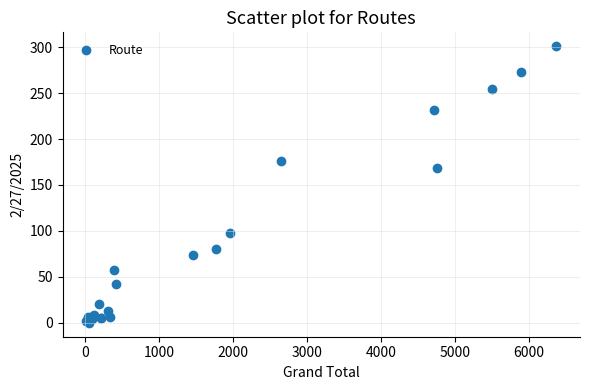

What Y value in the scatter plot is closest to 150?

168